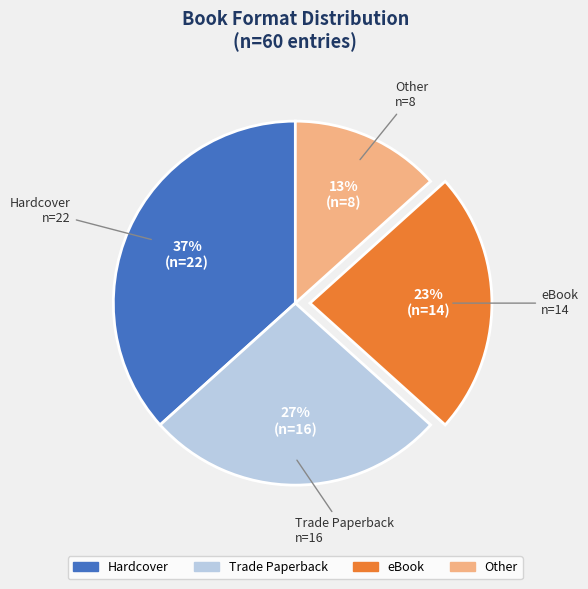

Which category has the biggest portion of the pie?

Hardcover